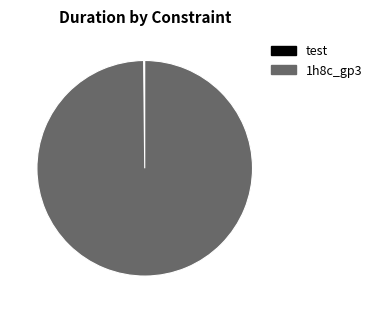

Is it true that 1h8c_gp3 is 91% of the pie?

False